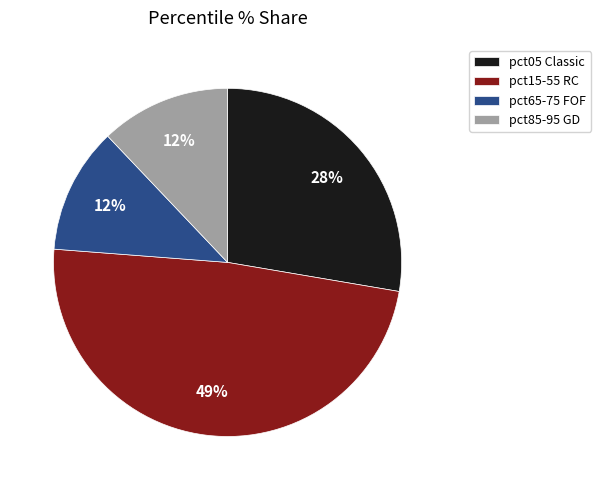

What percentage is the pct85-95 GD slice, to the nearest percent?

12%